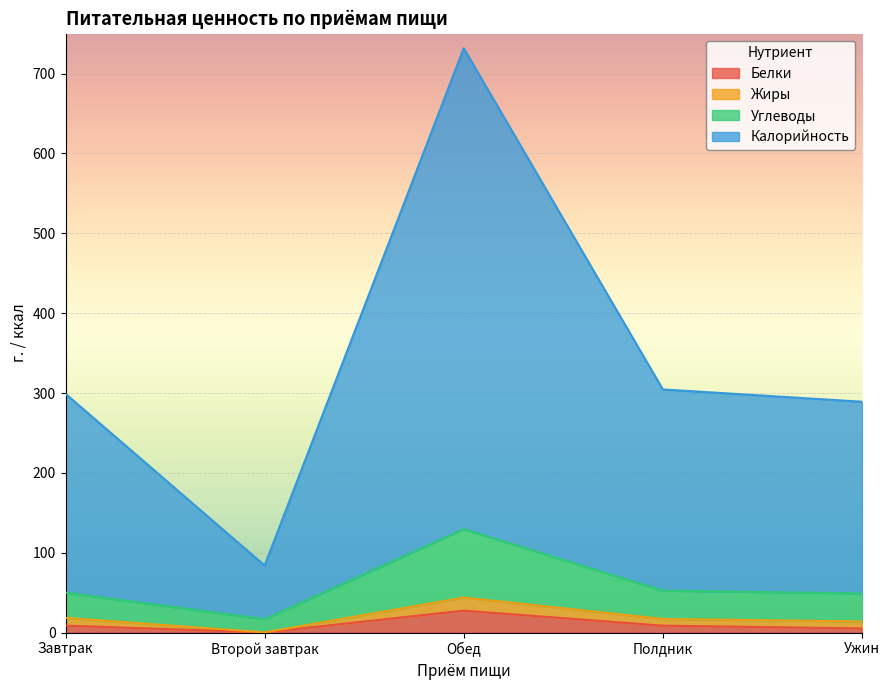

What is the difference between the highest and lowest values at Обед?

704.2